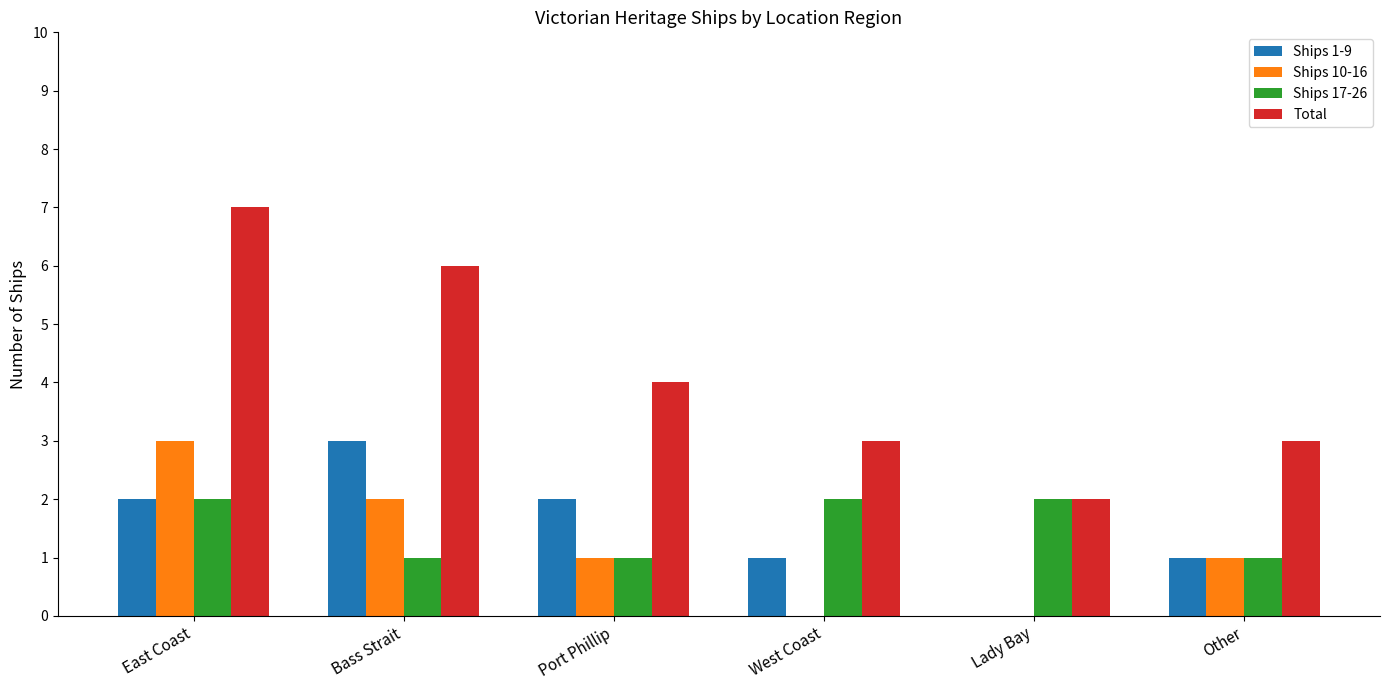

What is the sum of all Total values?

25